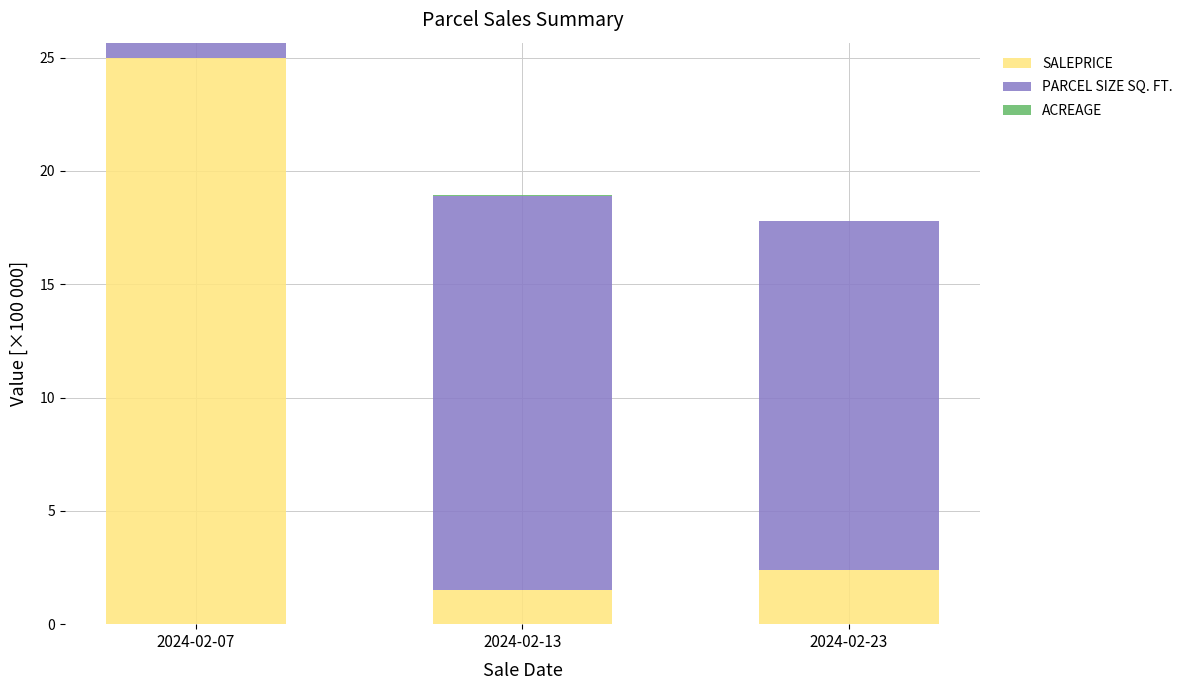

Where does the SALEPRICE series first go above 2?

2024-02-07